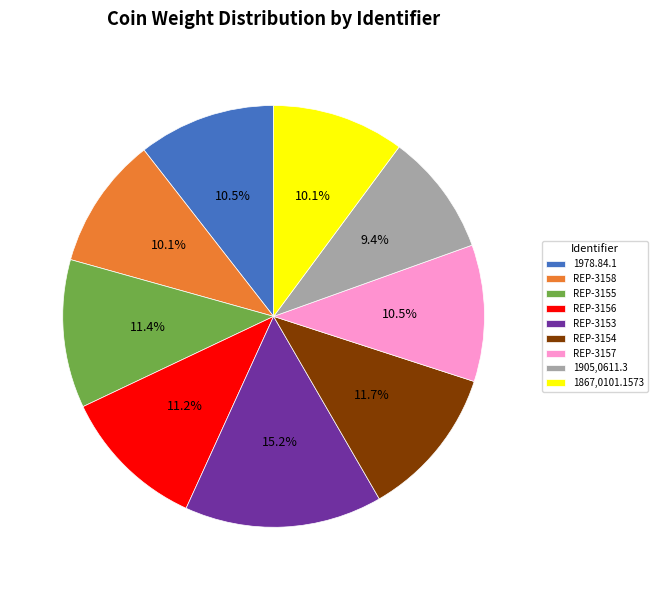

Count the number of slices in the pie.

9